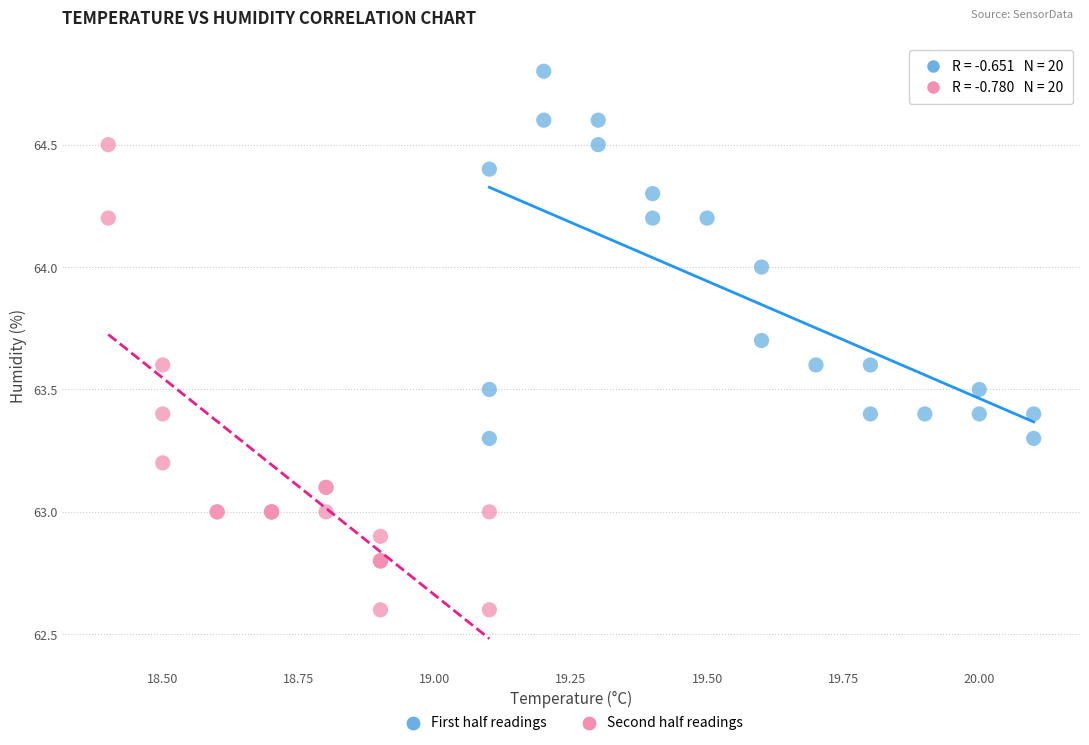

Which series has the largest Y range (max minus min)?

Second half readings